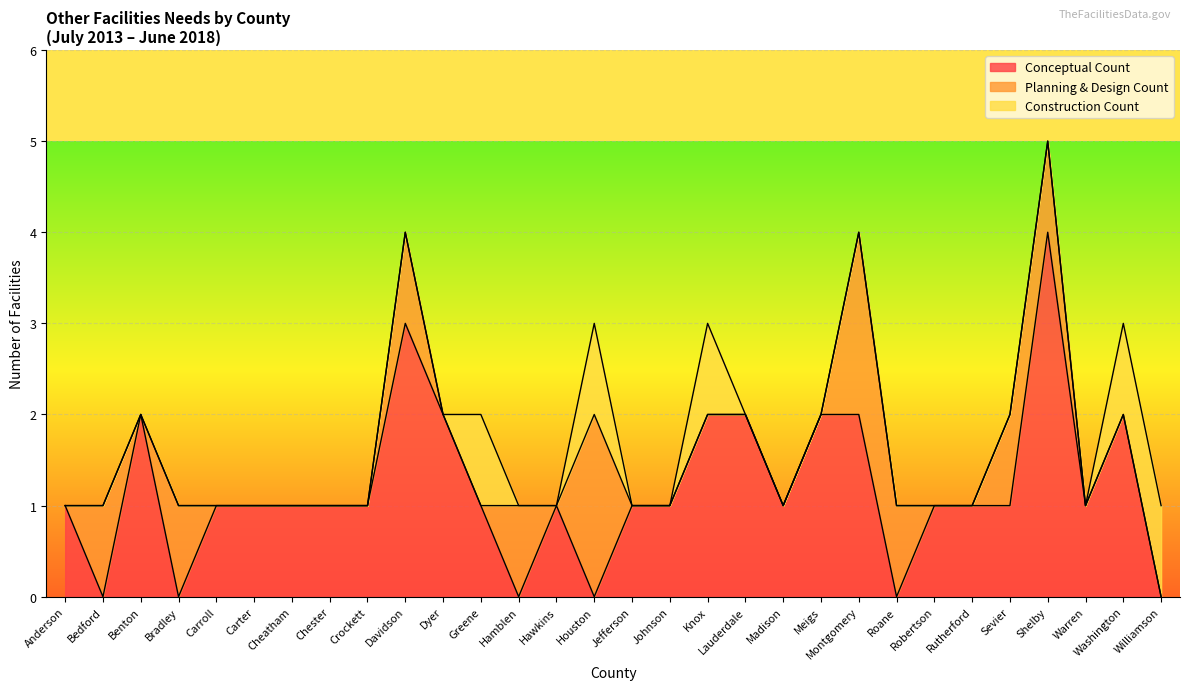

Reading left to right, what are all the values shown in this chart?

Conceptual Count: 1	0	2	0	1	1	1	1	1	3	2	1	0	1	0	1	1	2	2	1	2	2	0	1	1	1	4	1	2	0
Planning & Design Count: 0	1	0	1	0	0	0	0	0	1	0	0	1	0	2	0	0	0	0	0	0	2	1	0	0	1	1	0	0	0
Construction Count: 0	0	0	0	0	0	0	0	0	0	0	1	0	0	1	0	0	1	0	0	0	0	0	0	0	0	0	0	1	1